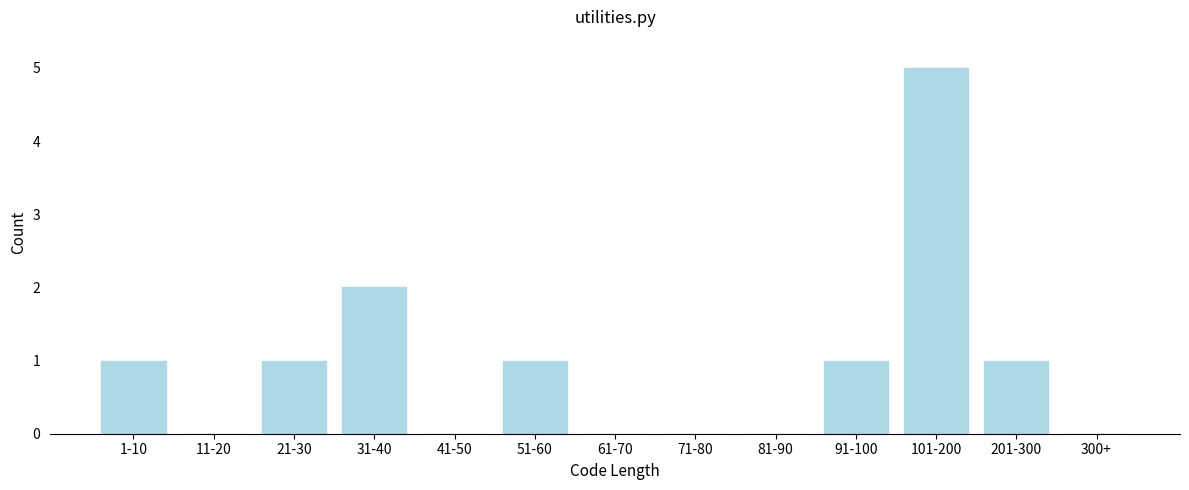

Reading left to right, list all the values displayed in this chart.

1-10=1	11-20=0	21-30=1	31-40=2	41-50=0	51-60=1	61-70=0	71-80=0	81-90=0	91-100=1	101-200=5	201-300=1	300+=0